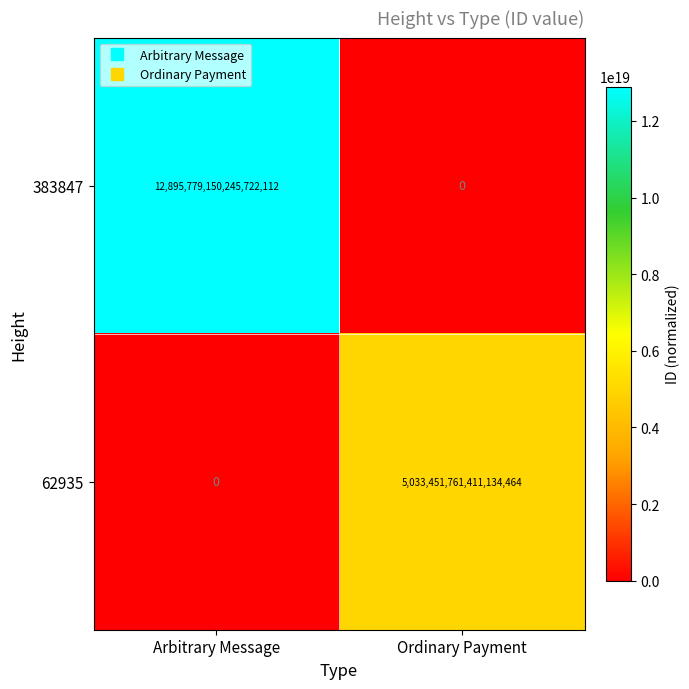

Between Arbitrary Message and Ordinary Payment, which series saw the biggest shift?

383847